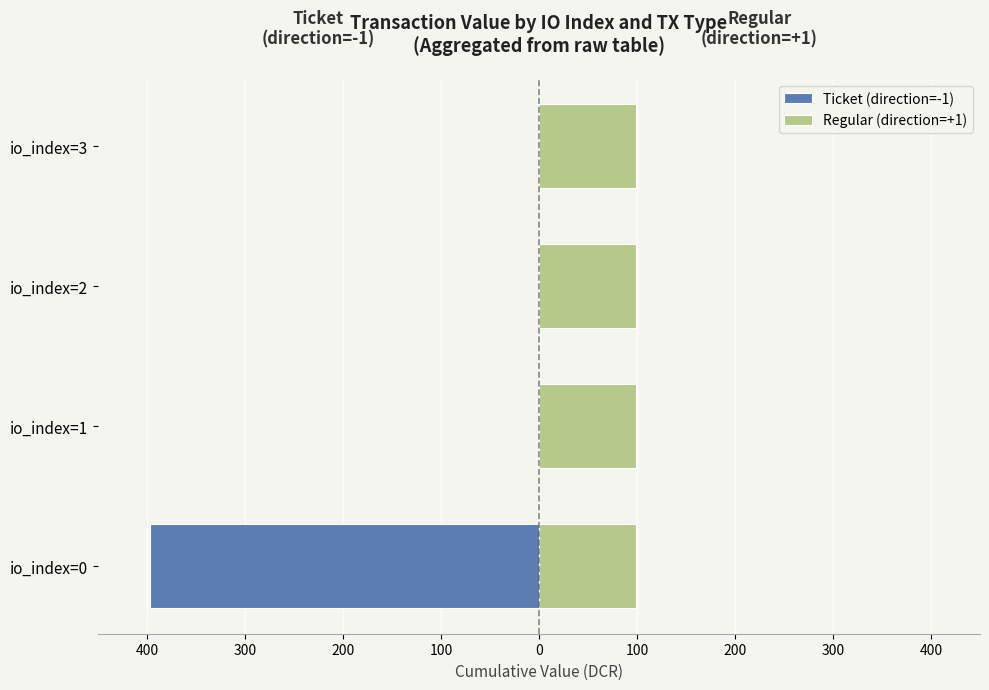

List the series in order of their peak value, lowest first.

Ticket (direction=-1), Regular (direction=+1)